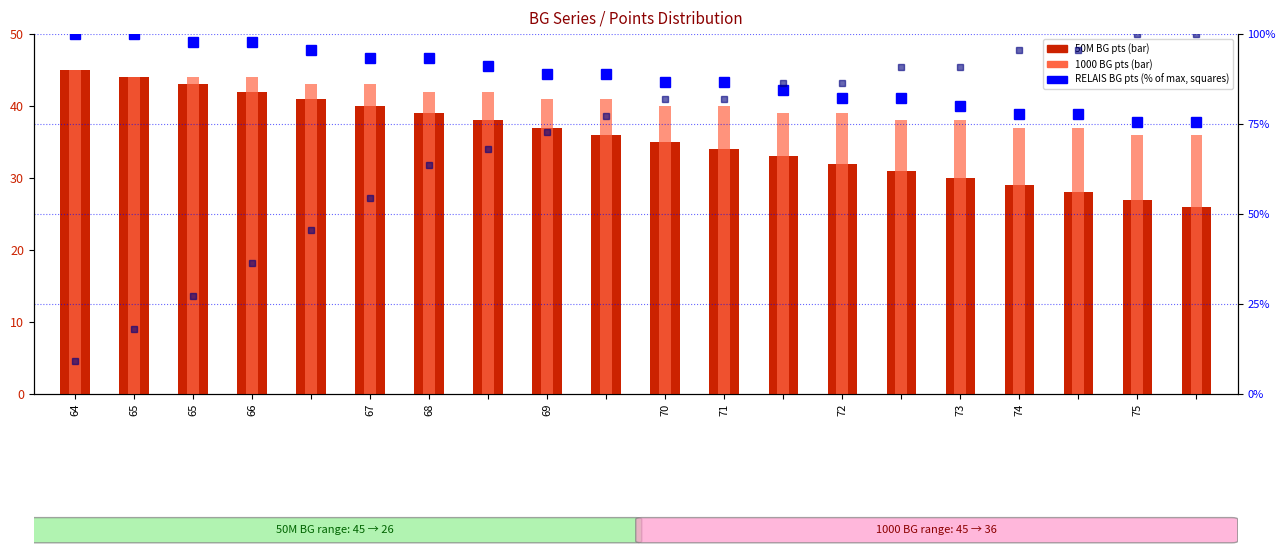

How many data points in 50M BG pts are above 36?

9